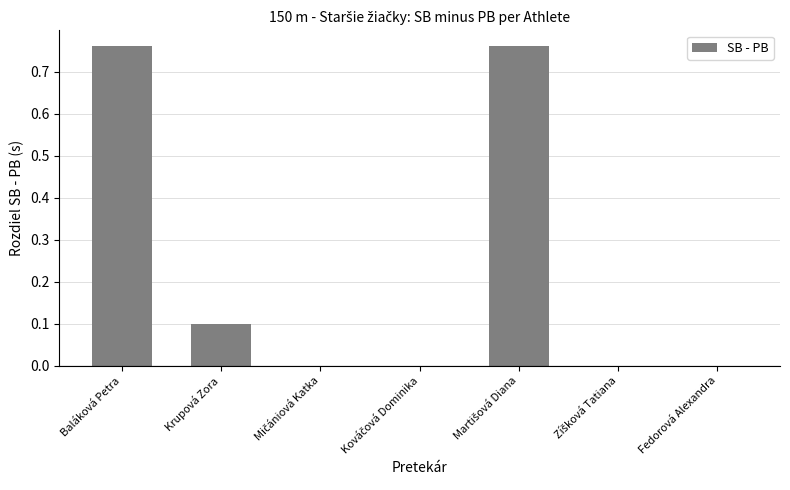

What is the change in value from Baláková Petra to Fedorová Alexandra?

-0.8